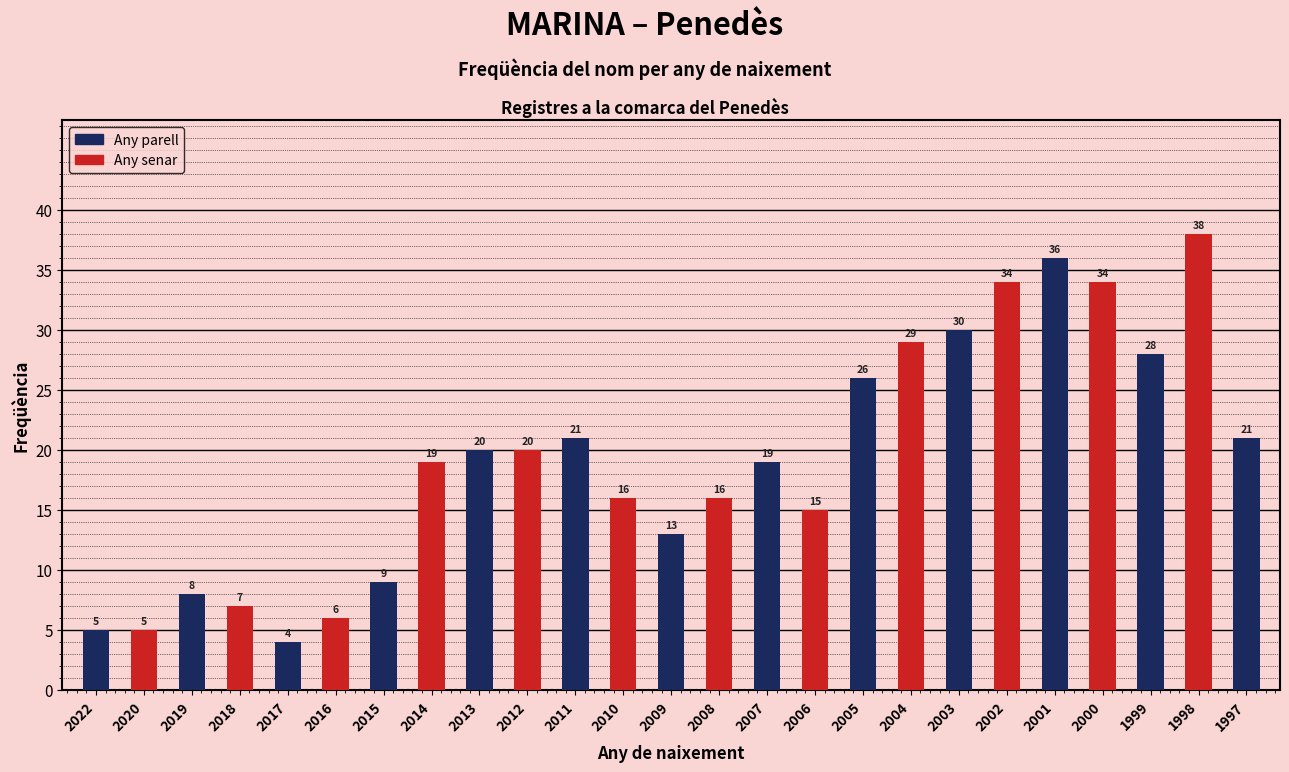

Does the chart contain any negative values?

No